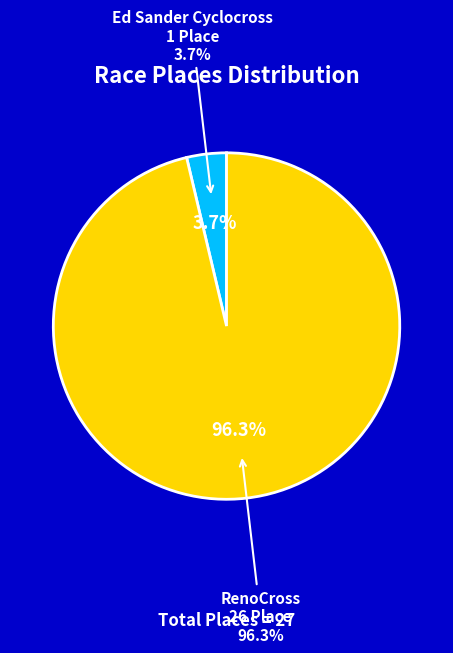

To the nearest percent, what percentage of the pie is Ed Sander Cyclocross?

4%